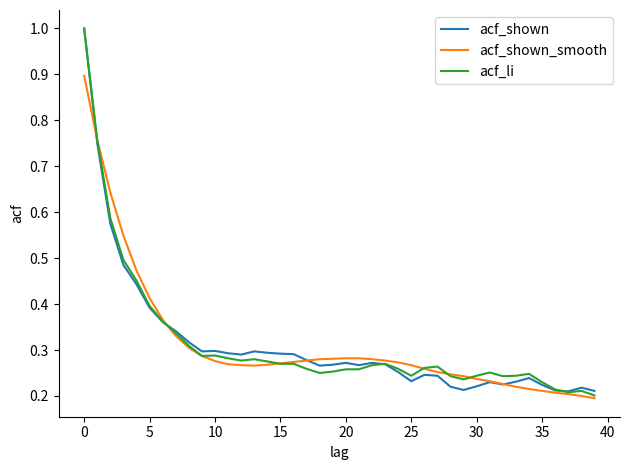

What are all the series names shown in the legend?

acf_shown, acf_shown_smooth, acf_li